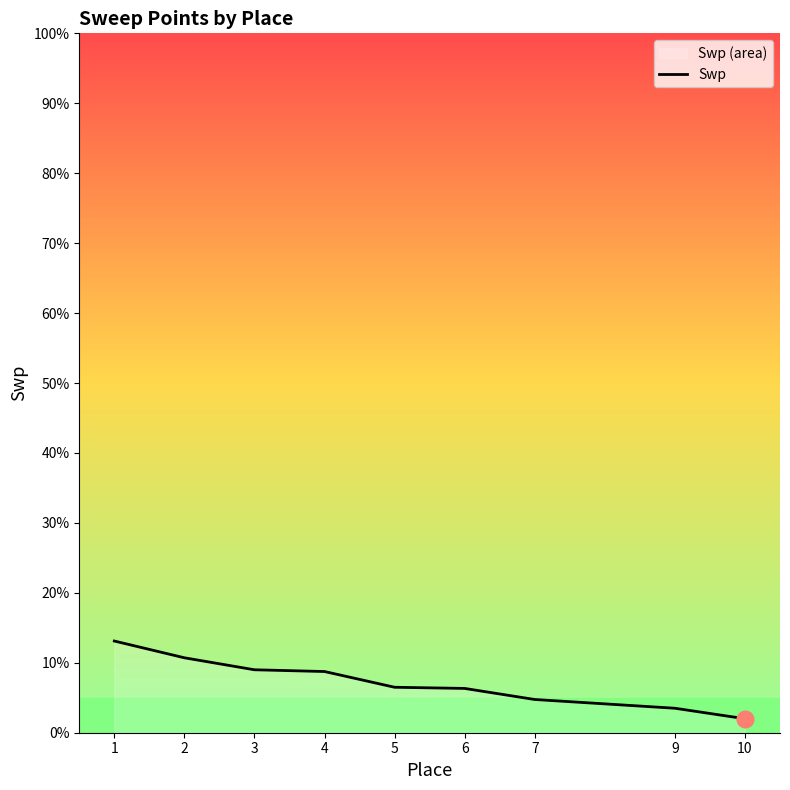

What is the sum of all values?

64.7